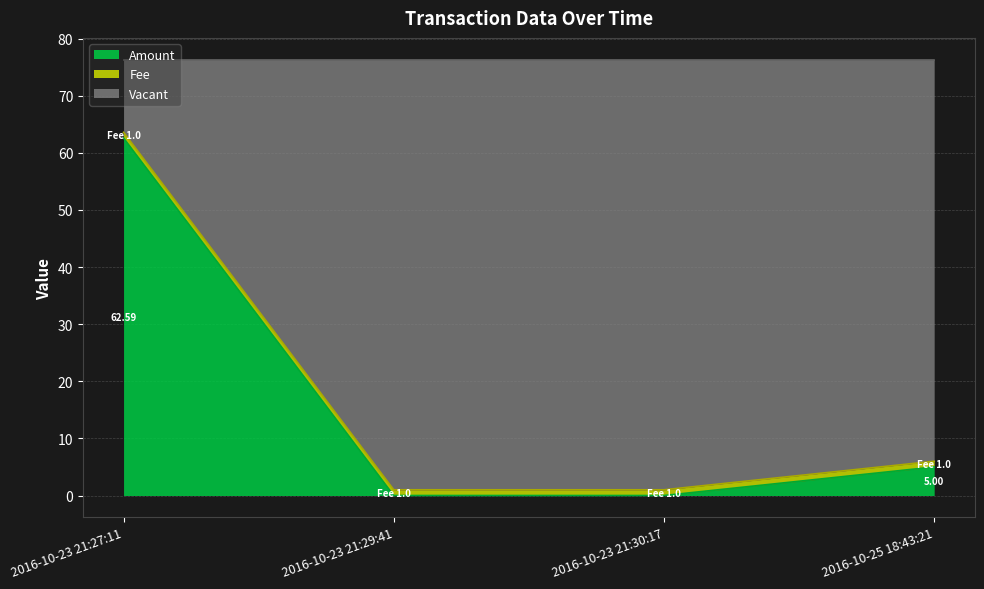

What value does the Height series have at 2016-10-25 18:43:21?

6.0